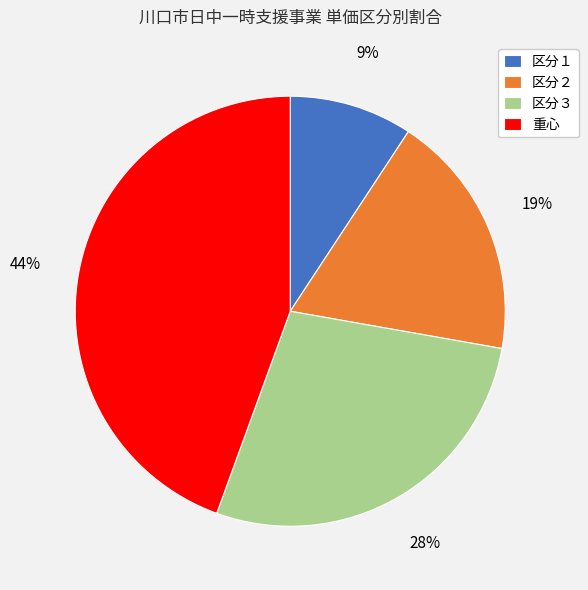

Combined, do 重心 and 区分１ account for over 50%?

Yes